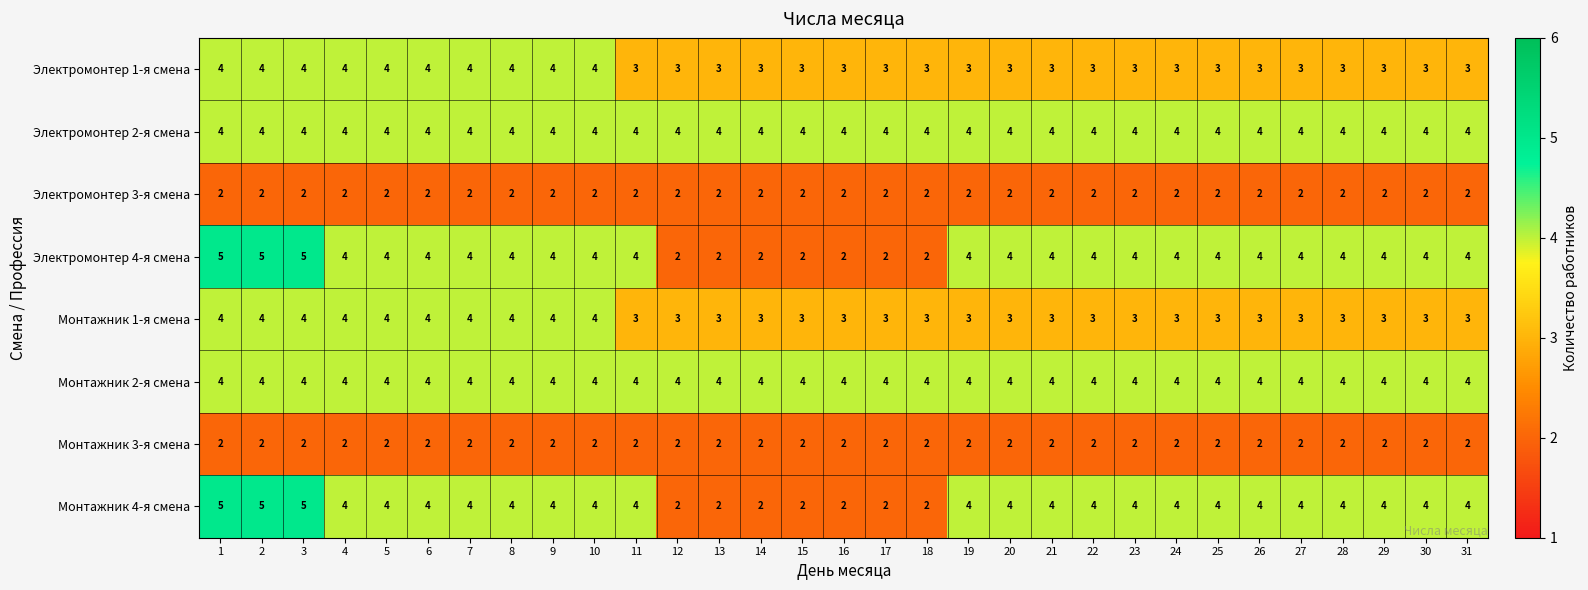

What is the maximum value shown in the chart?

5